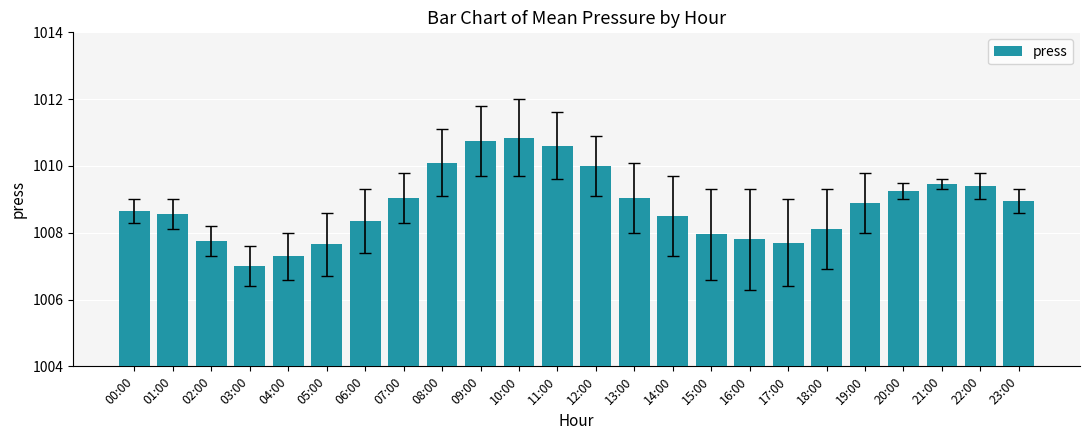

What is the ratio of the value at 23:00 to the value at 19:00?

1.0